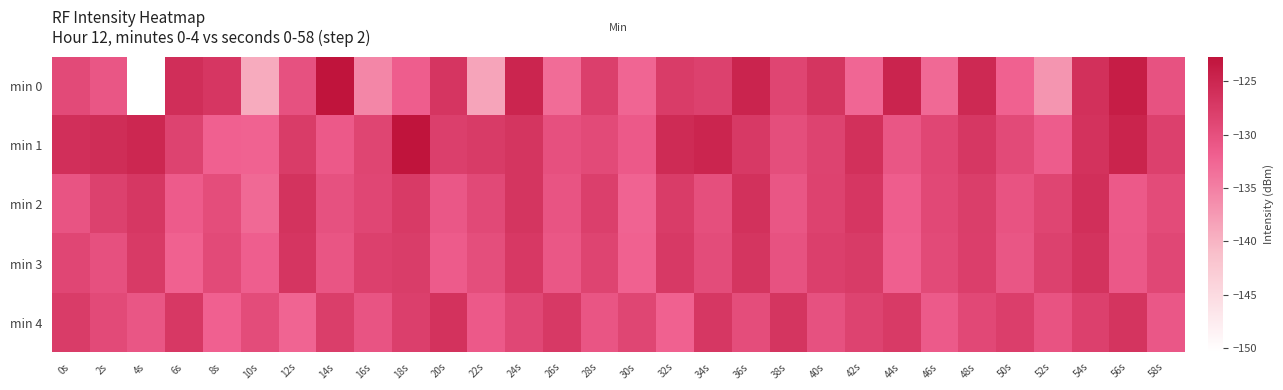

Between 22s and 32s, which is larger?

32s